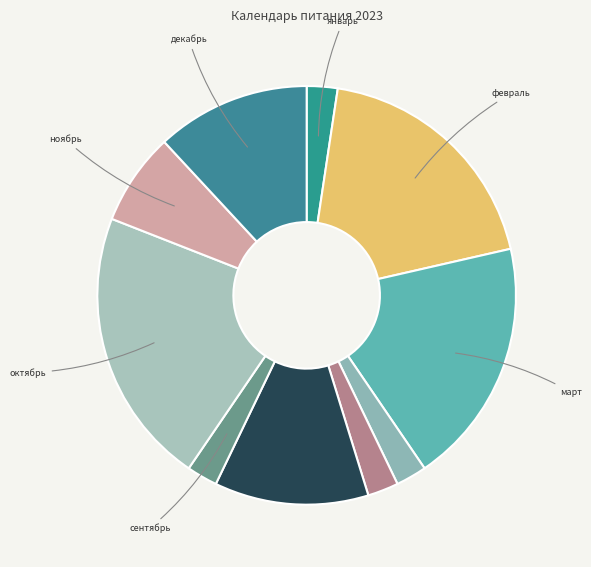

Rank the categories by value from lowest to highest.

январь, апрель, май, сентябрь, ноябрь, июнь, декабрь, февраль, март, октябрь